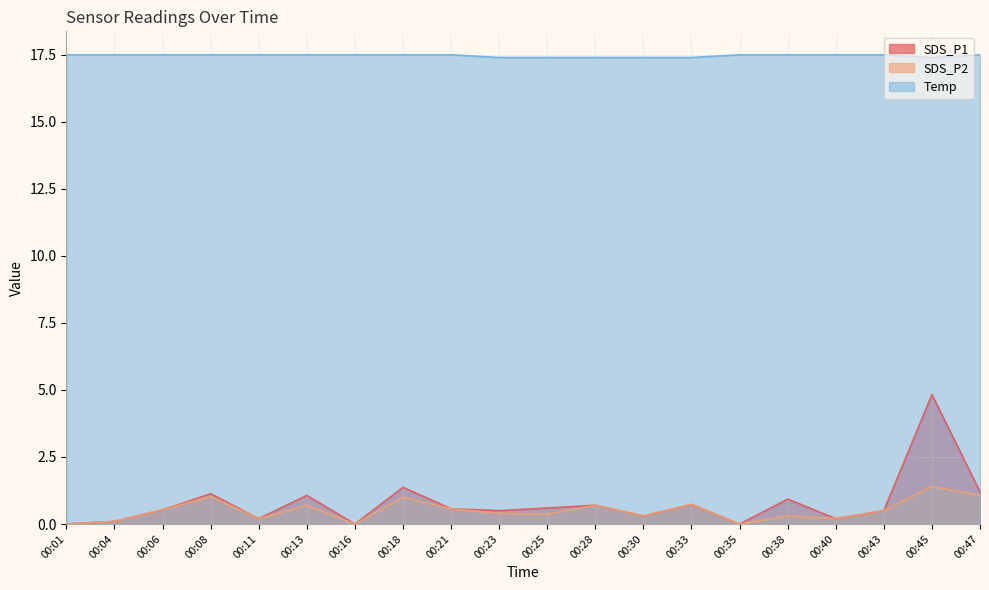

How many values in SDS_P2 are above zero?

17